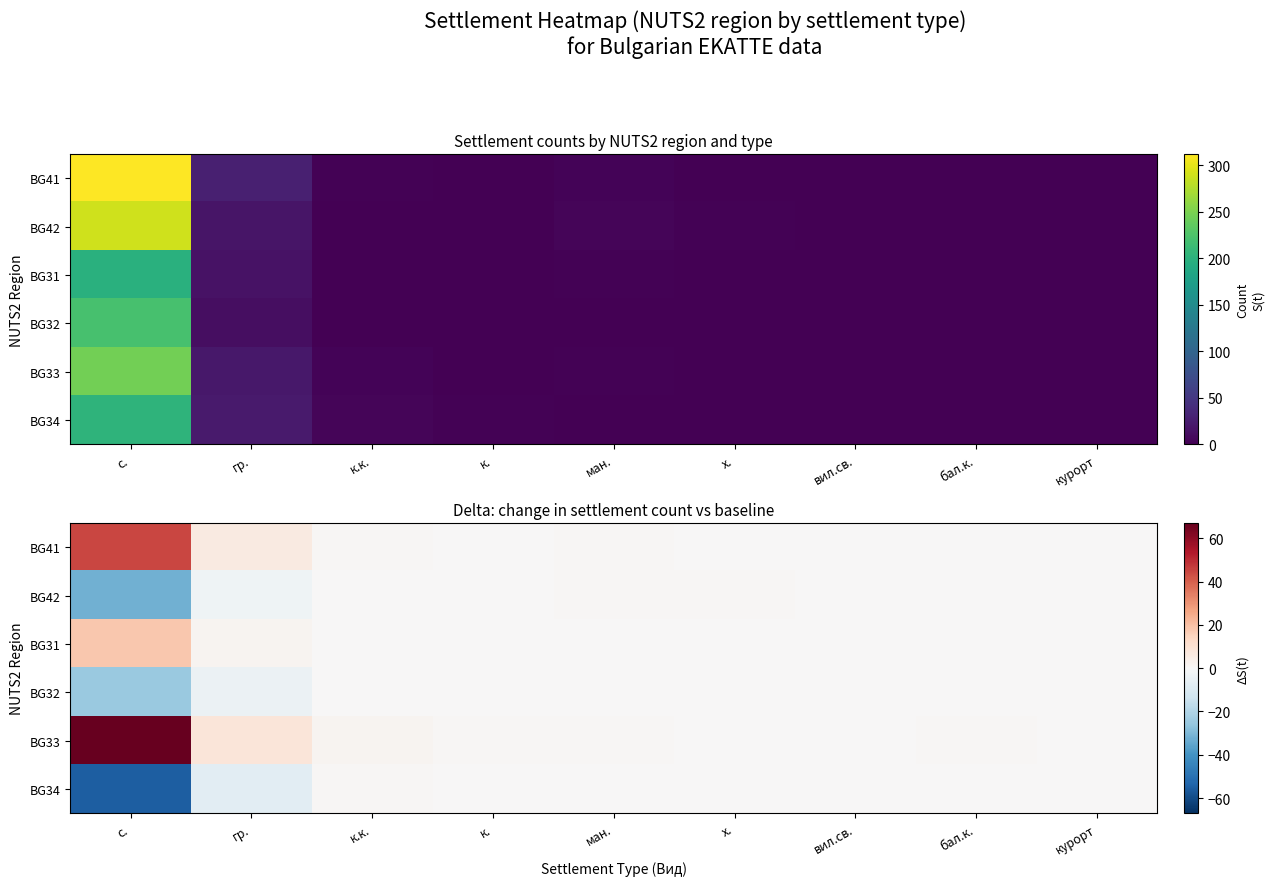

Between к. and х., which is larger?

к.